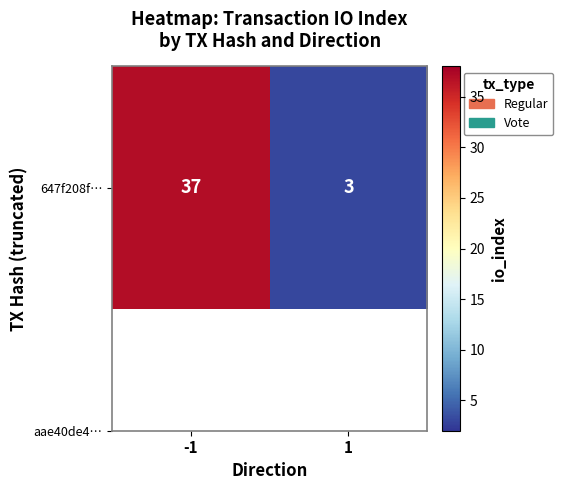

What is the average value?

20